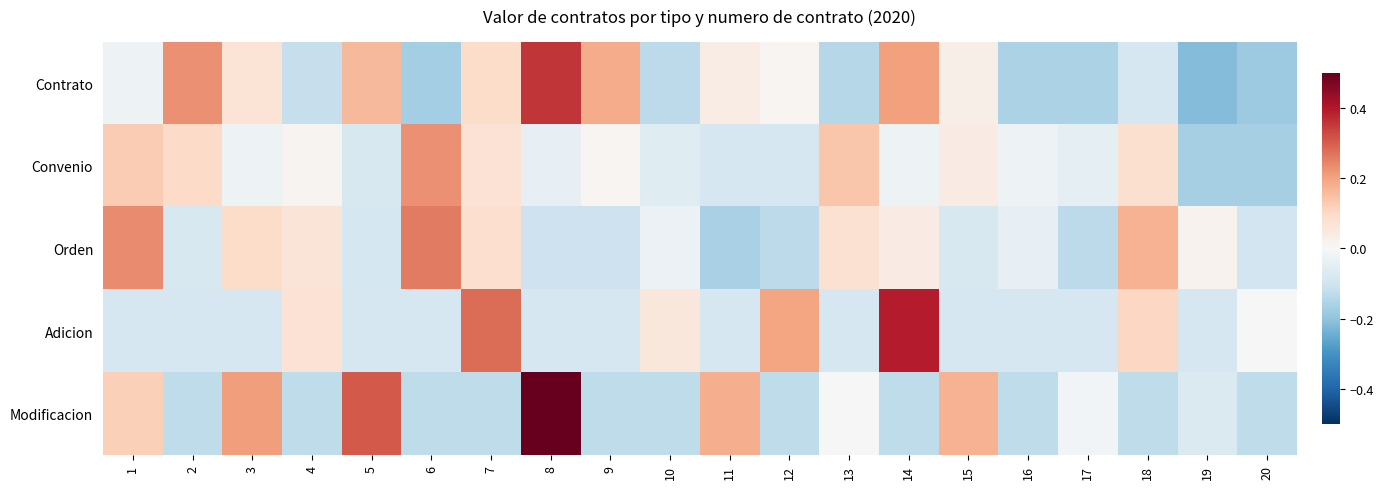

Between 6 and 12, which series saw the biggest shift?

Orden